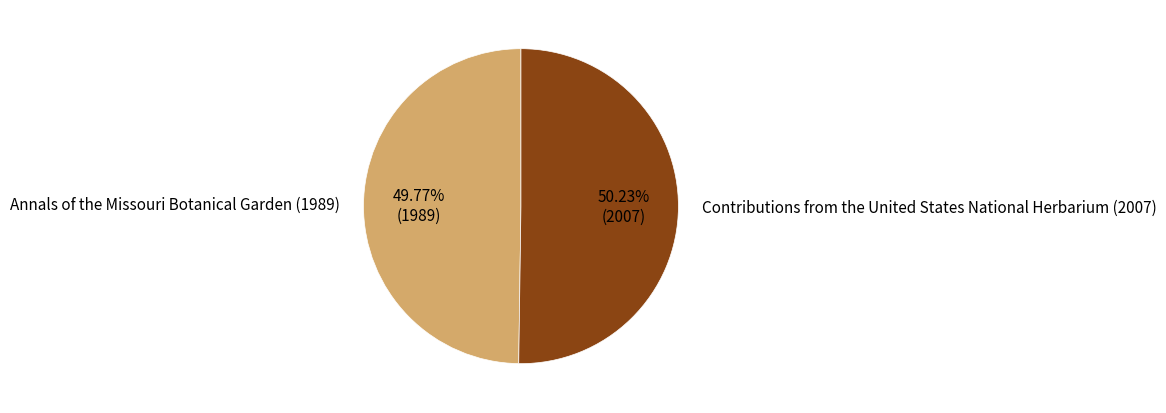

True or false: Contributions from the United States National Herbarium (2007) accounts for 50% of the total.

True